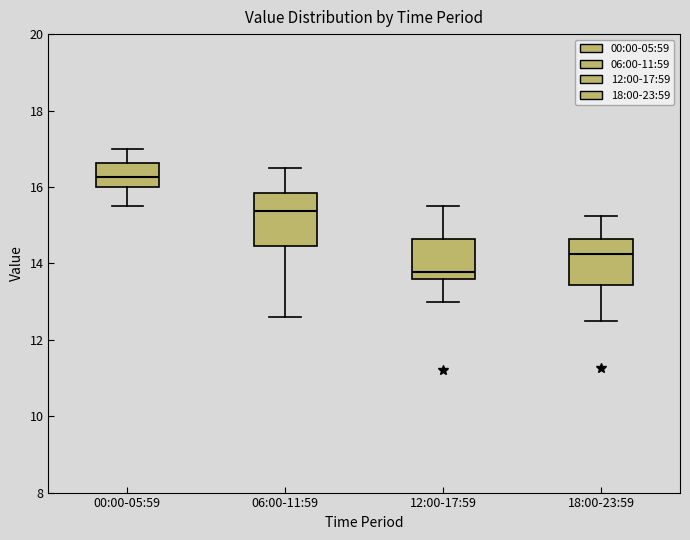

Reading left to right, read every box against the y-axis: the position of its median line, the range the box covers, and the ends of its whiskers. The values are not printed on the chart, so give them approximately, as read against the axis.

00:00-05:59: median 16.2, box 16.0 to 16.6, whiskers 15.6 to 17.0
06:00-11:59: median 15.4, box 14.4 to 15.8, whiskers 12.6 to 16.6
12:00-17:59: median 13.8, box 13.6 to 14.6, whiskers 13.0 to 15.6
18:00-23:59: median 14.2, box 13.4 to 14.6, whiskers 12.6 to 15.2